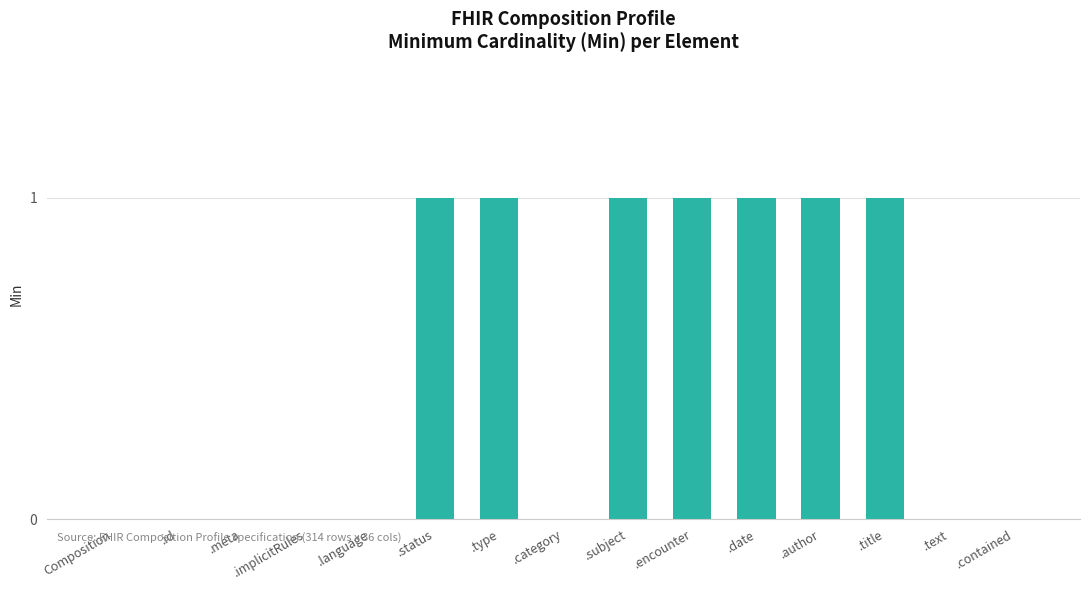

Reading left to right, what are all the values shown in this chart?

Composition=0	.id=0	.meta=0	.implicitRules=0	.language=0	.status=1	.type=1	.category=0	.subject=1	.encounter=1	.date=1	.author=1	.title=1	.text=0	.contained=0